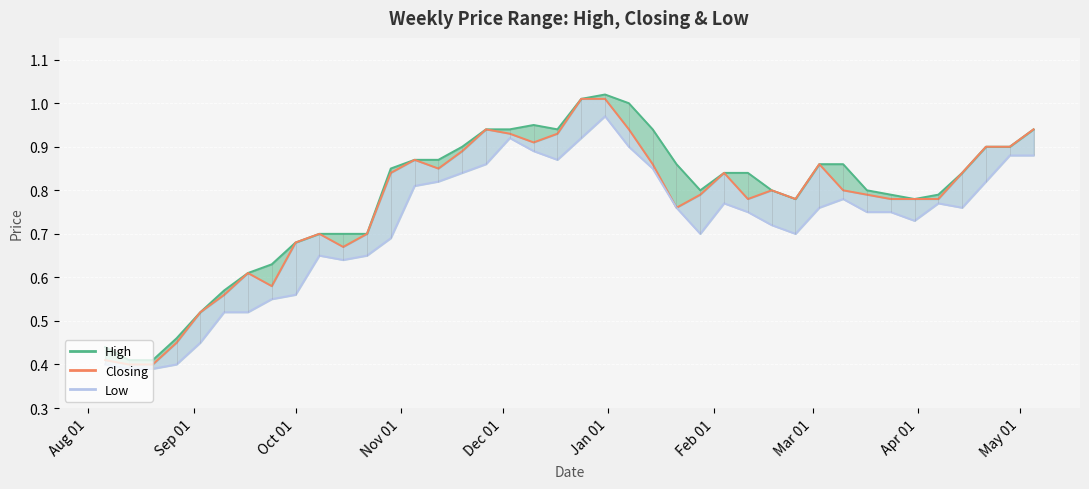

Between May 01 and Mar 01, which is larger?

May 01